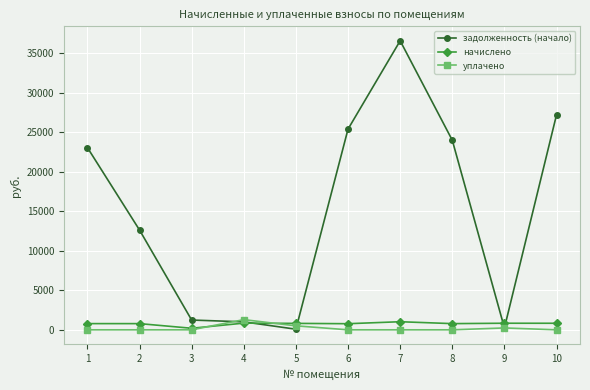

At 2, list the series in order from smallest to largest.

уплачено, начислено, задолженность (начало)